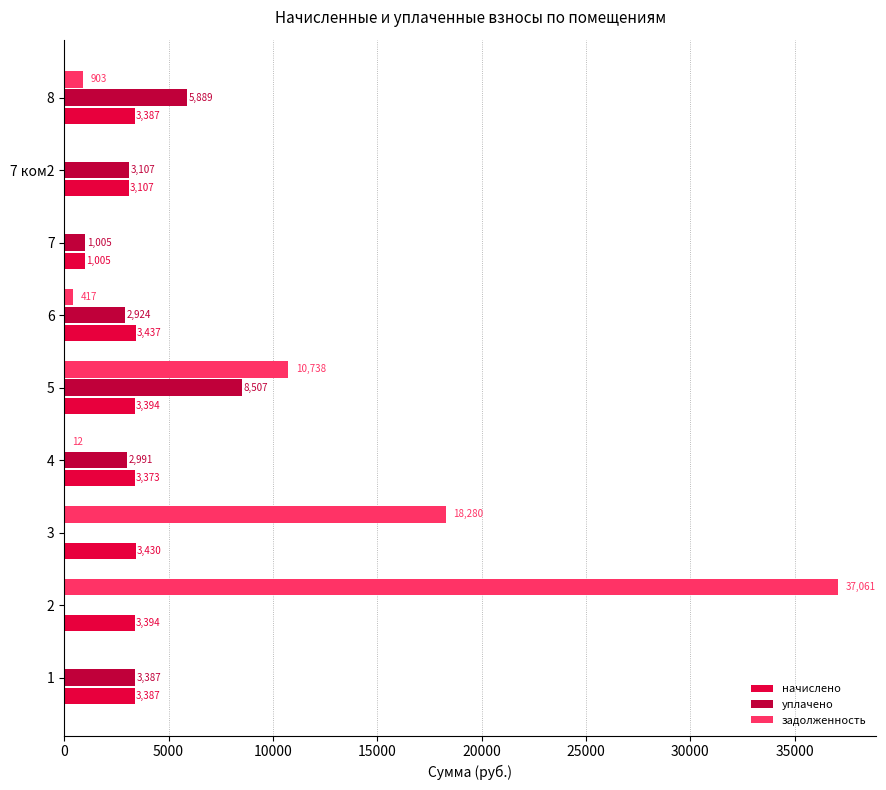

The уплачено series shows 3387.1 at 1. True or false?

True